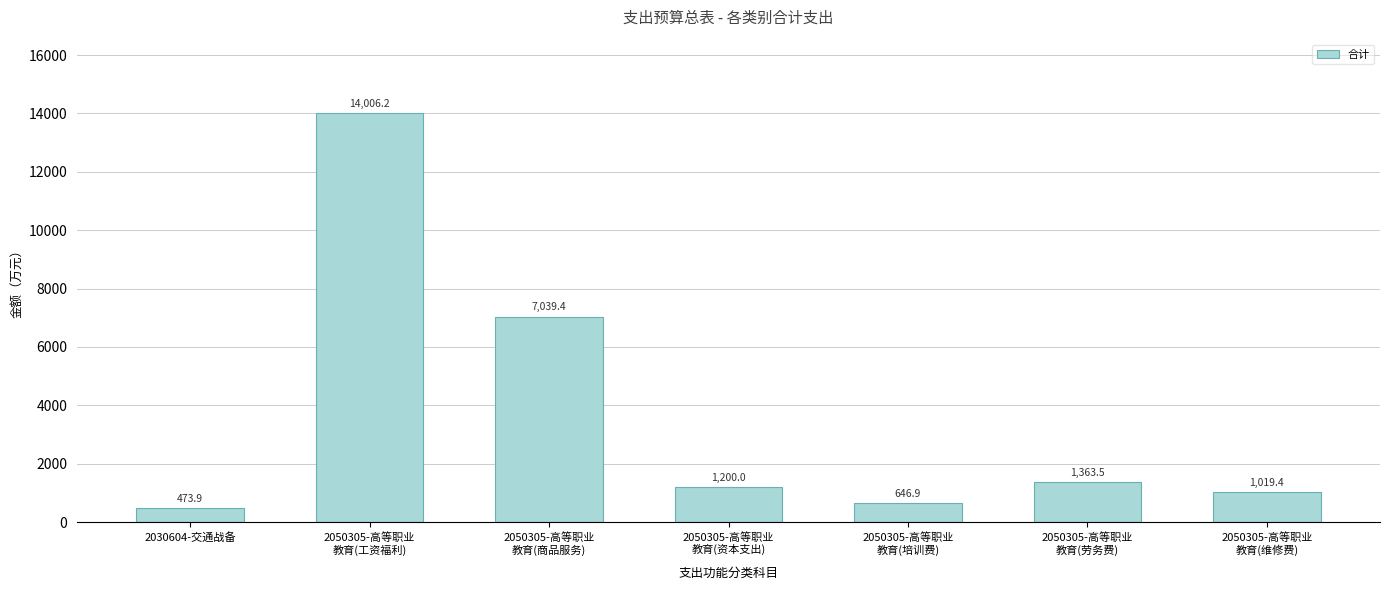

The value at 2050305-高等职业
教育(劳务费) is 617.6. True or false?

False